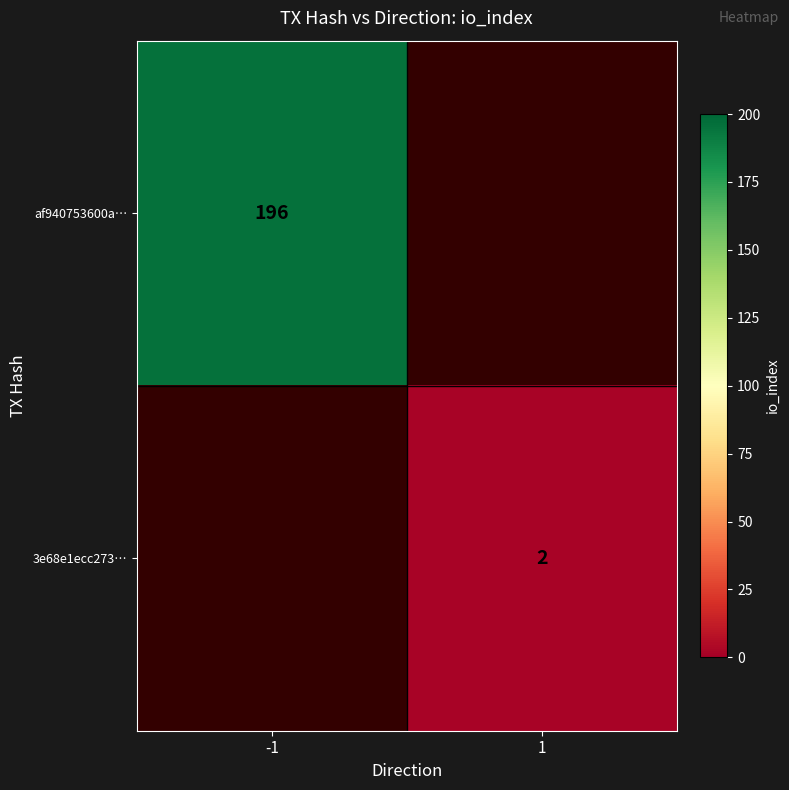

The value of 3e68e1ecc273… at 1 is 1. True or false?

False